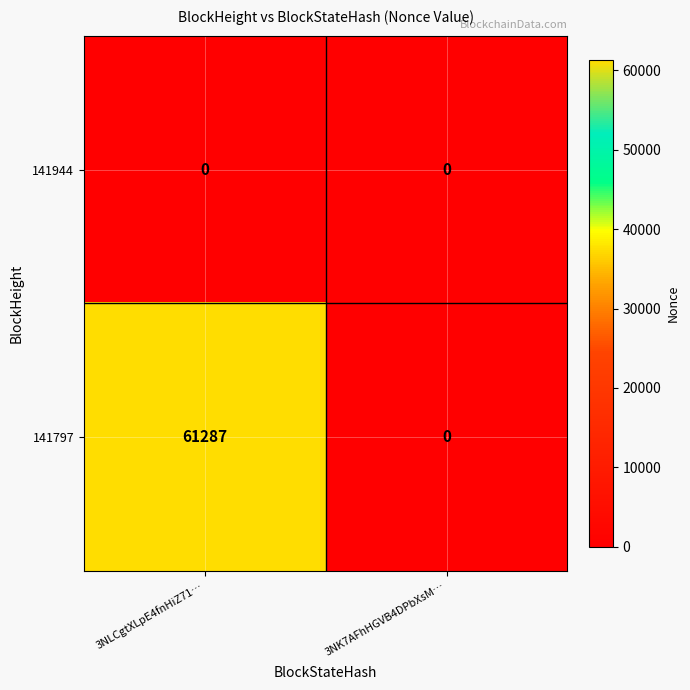

Which category has the highest value across all series?

3NLCgtXLpE4fnHiZ71…